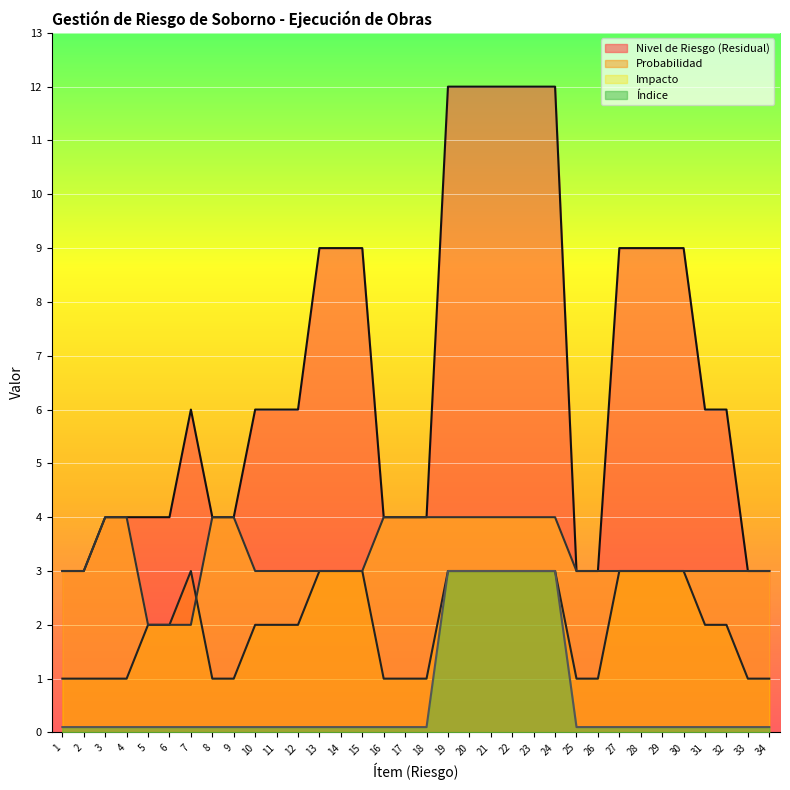

The value of Nivel de Riesgo (Residual) at 24 is 4.0. True or false?

False